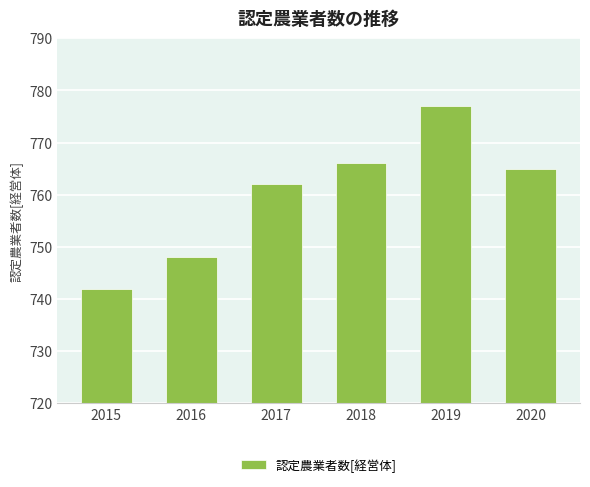

Which category has the highest value across all series?

2019